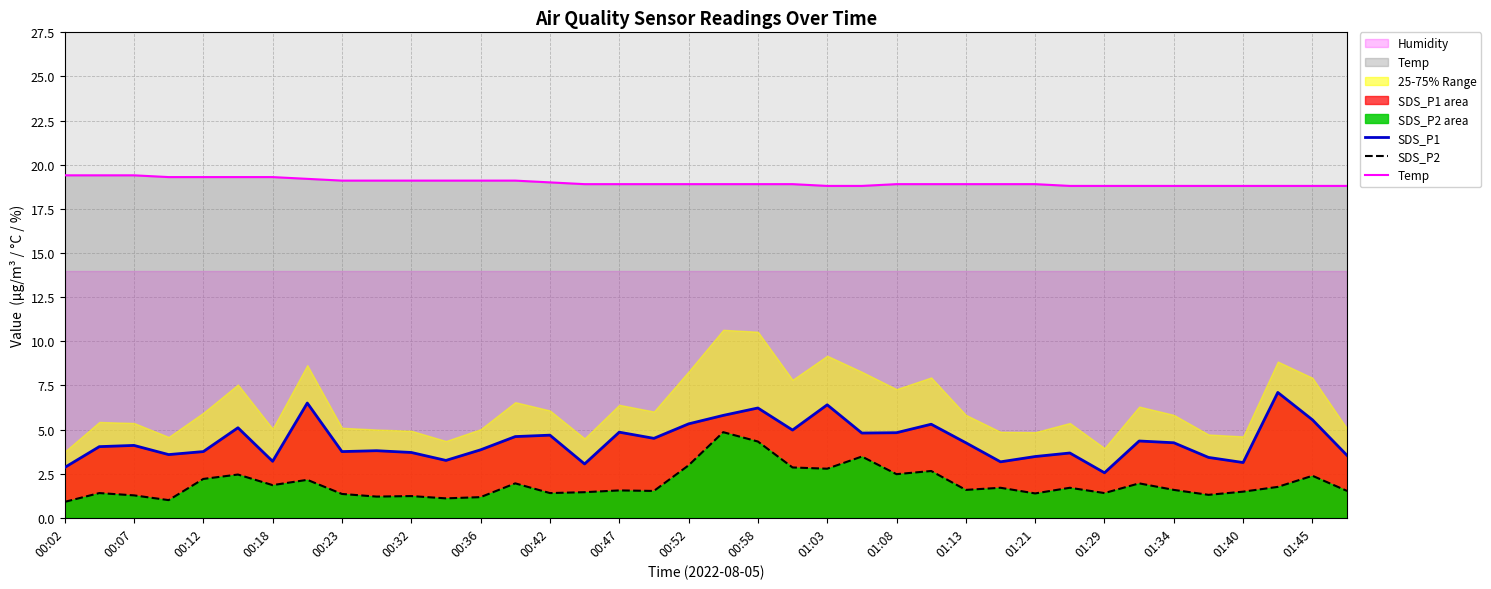

The value of SDS_P2 at 25 is 1.4. True or false?

False